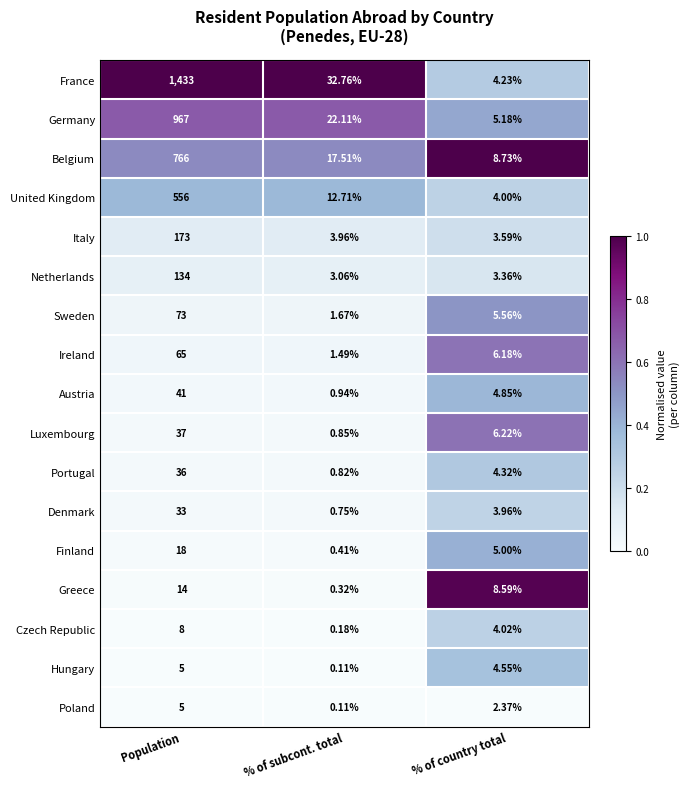

At % of country total, list the series in order from largest to smallest.

Belgium, Greece, Luxembourg, Ireland, Sweden, Germany, Finland, Austria, Hungary, Portugal, France, Czech Republic, United Kingdom, Denmark, Italy, Netherlands, Poland